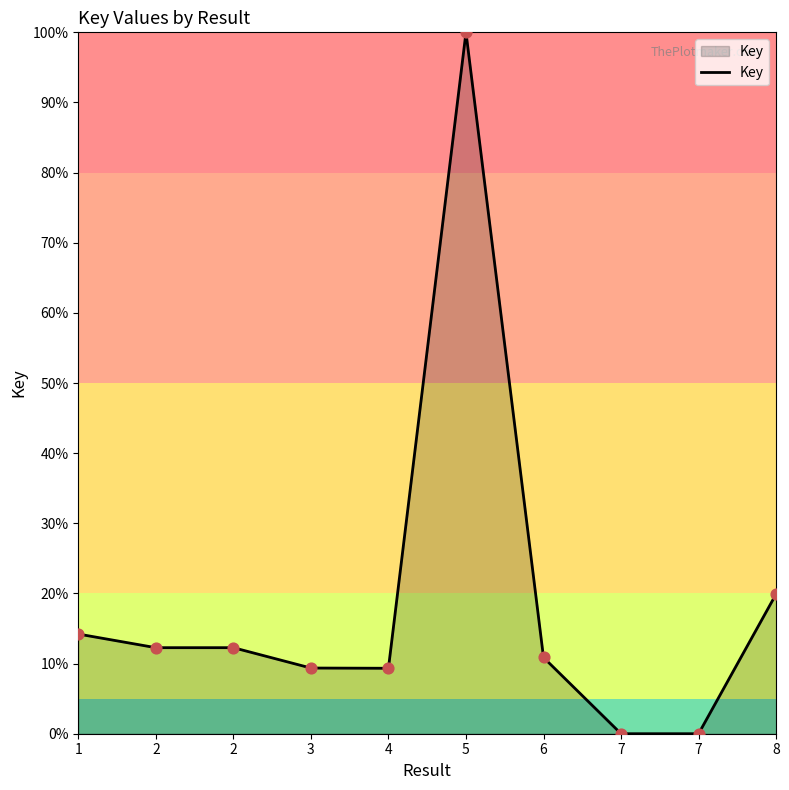

What is the change in value from 2 to 7?

-12.3